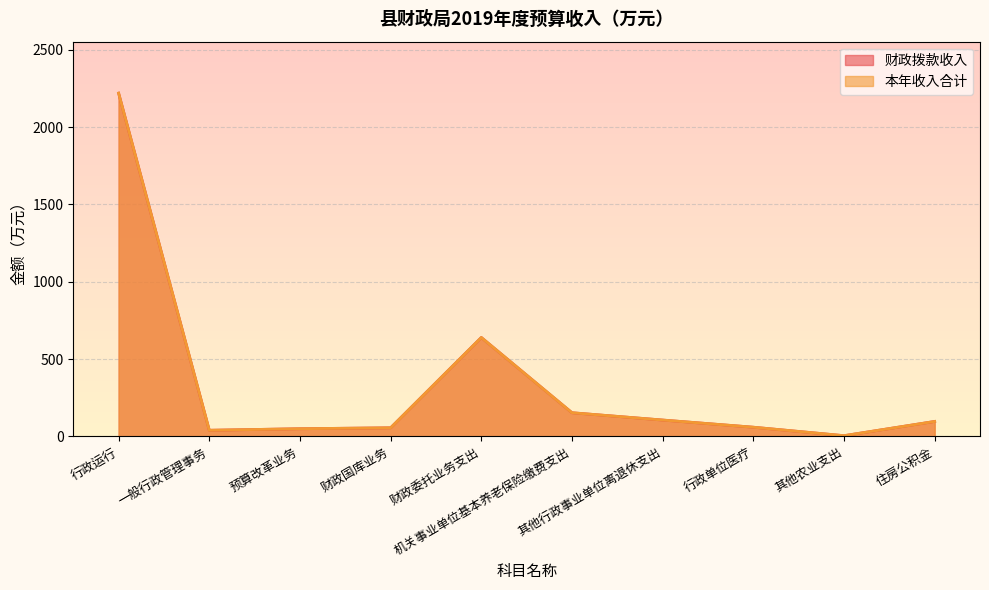

What is the sum of the 本年收入合计 values at 一般行政管理事务 and 财政委托业务支出?

680.0